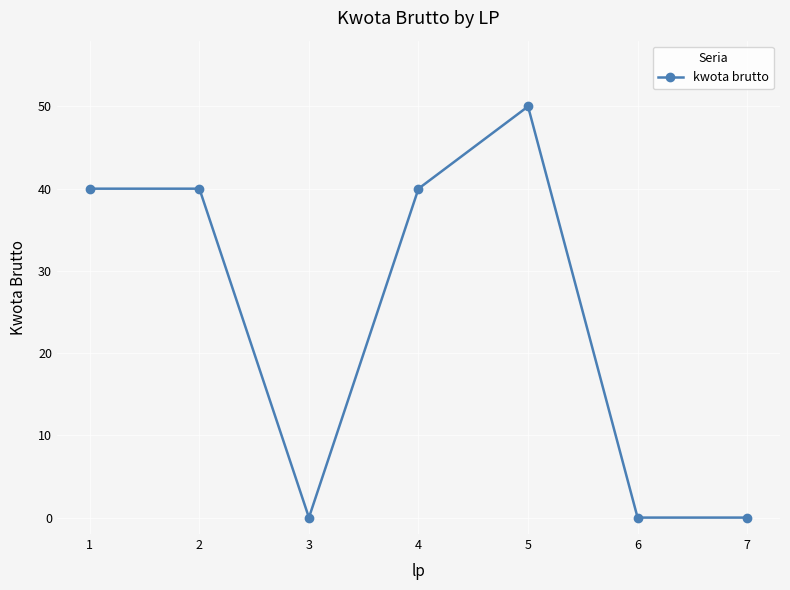

What is the difference between the second highest and minimum values?

40